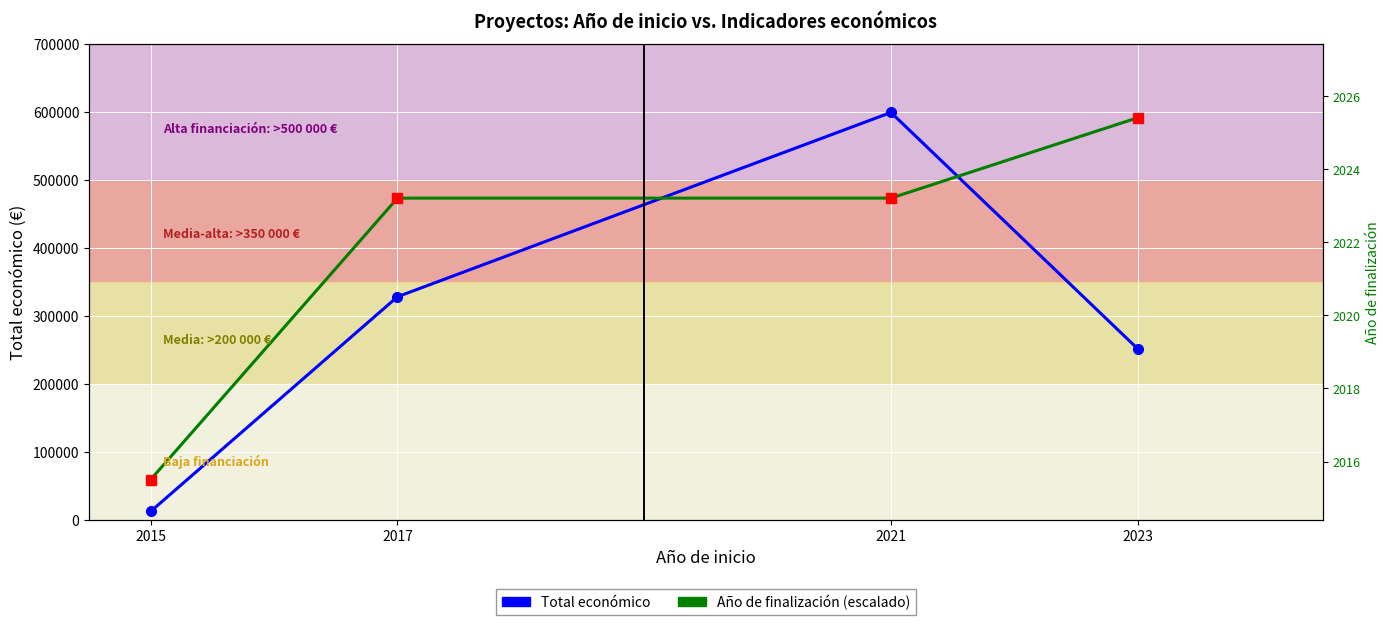

The Total económico series shows 598659.0 at 2021. True or false?

True